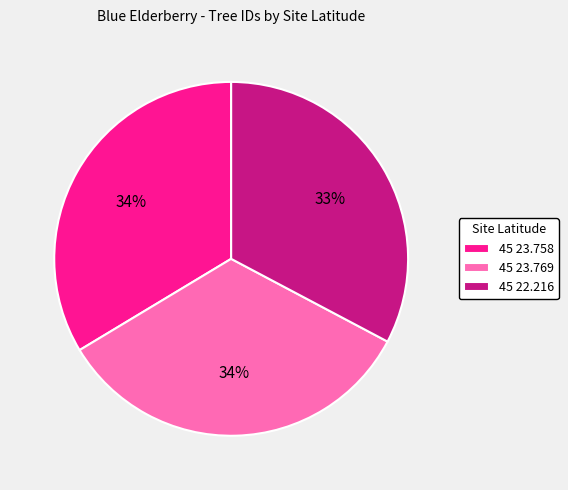

True or false: 45 23.769 accounts for 34% of the total.

True